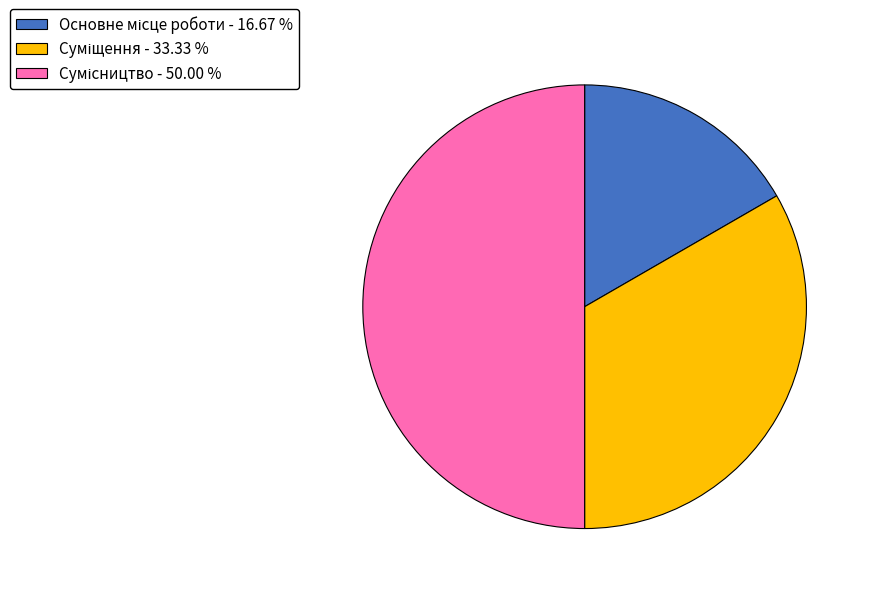

Which has a higher value, Основне місце роботи or Сумісництво?

Сумісництво